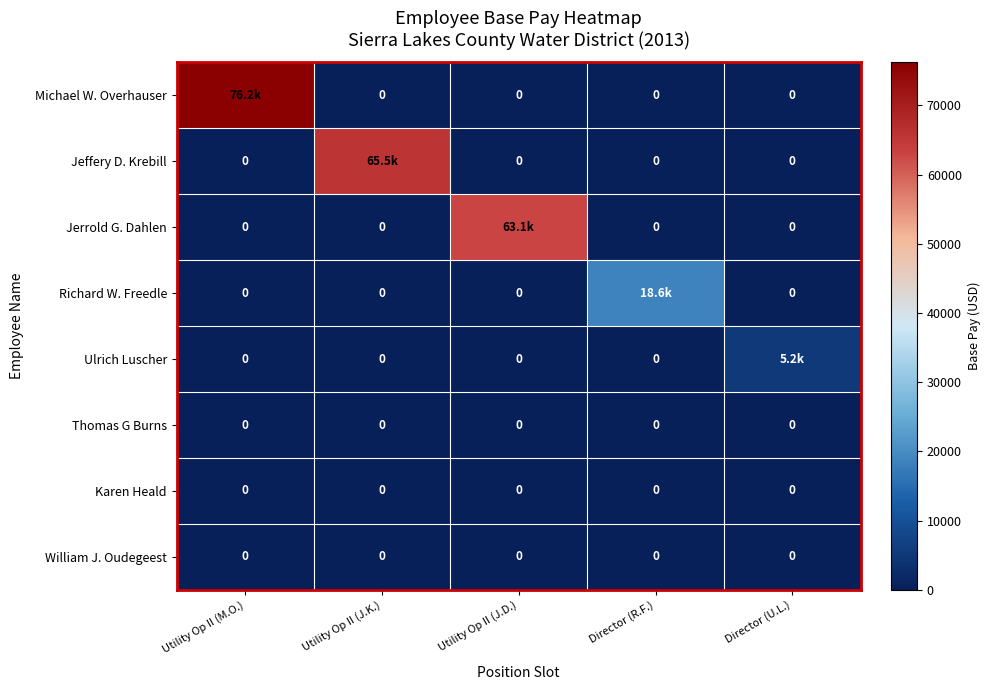

What is the difference between the highest and lowest values at Utility Op II (J.K.)?

65538.1